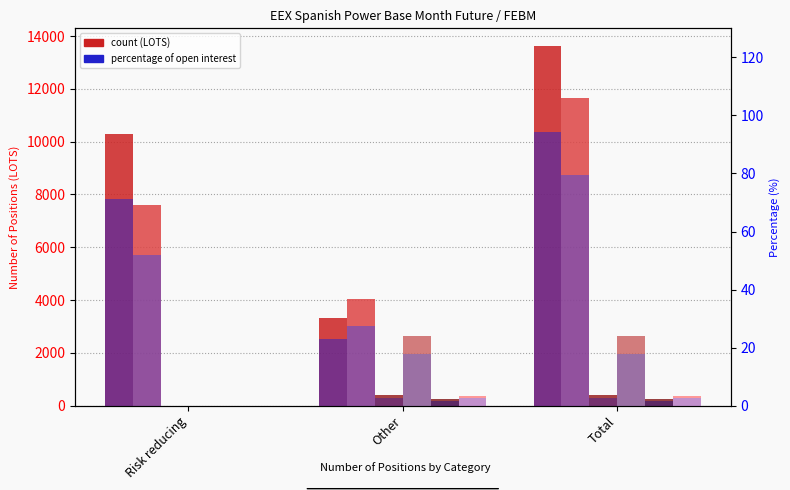

The Commercial Undertakings Short series shows 11655.0 at Total. True or false?

True